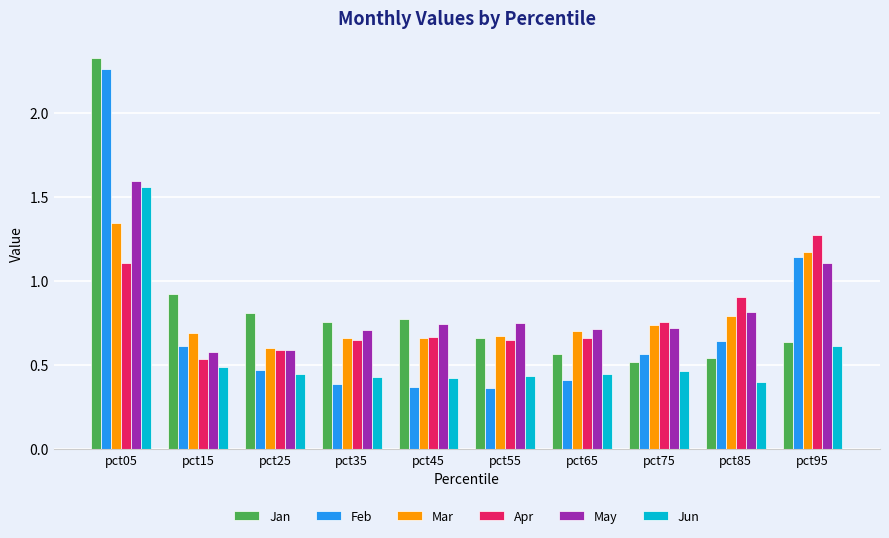

At which category is the sum across all series the highest?

pct05